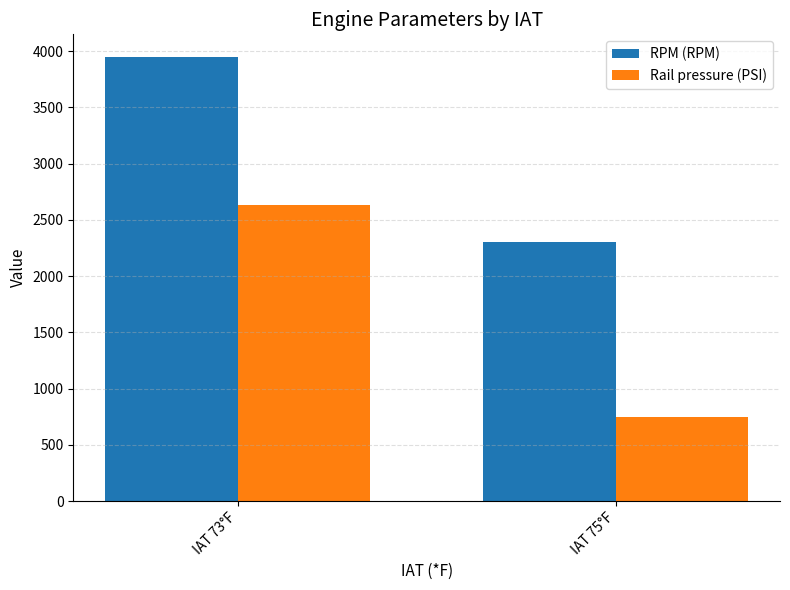

The Rail pressure (PSI) series shows 2627.8 at IAT 73°F. True or false?

True